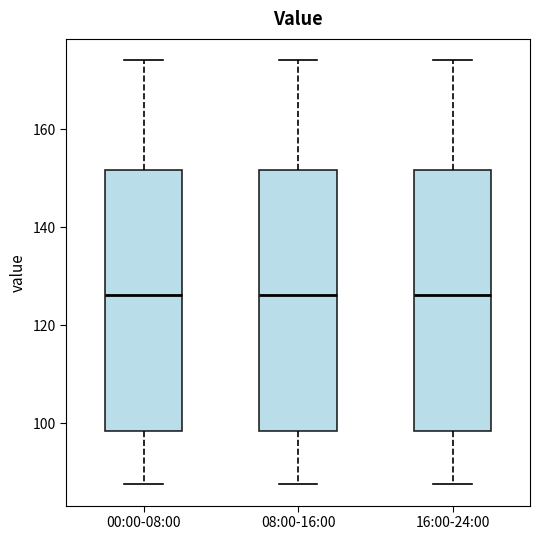

Where is the lower edge of the box for 16:00-24:00 on the y-axis? The values are not printed on the chart, so give them approximately, as read against the axis.

98